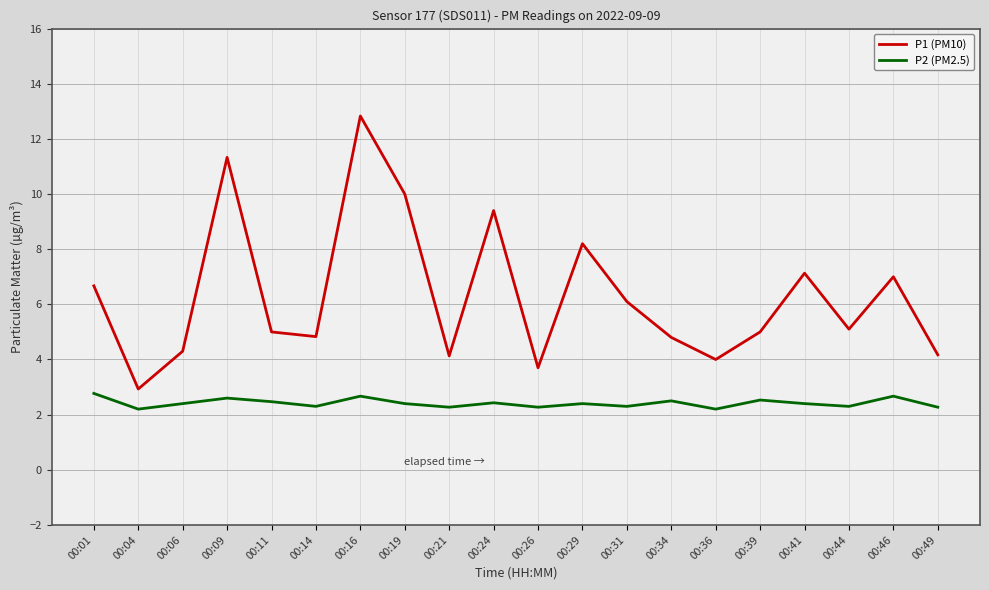

Which series has the largest range (max minus min)?

P1 (PM10)